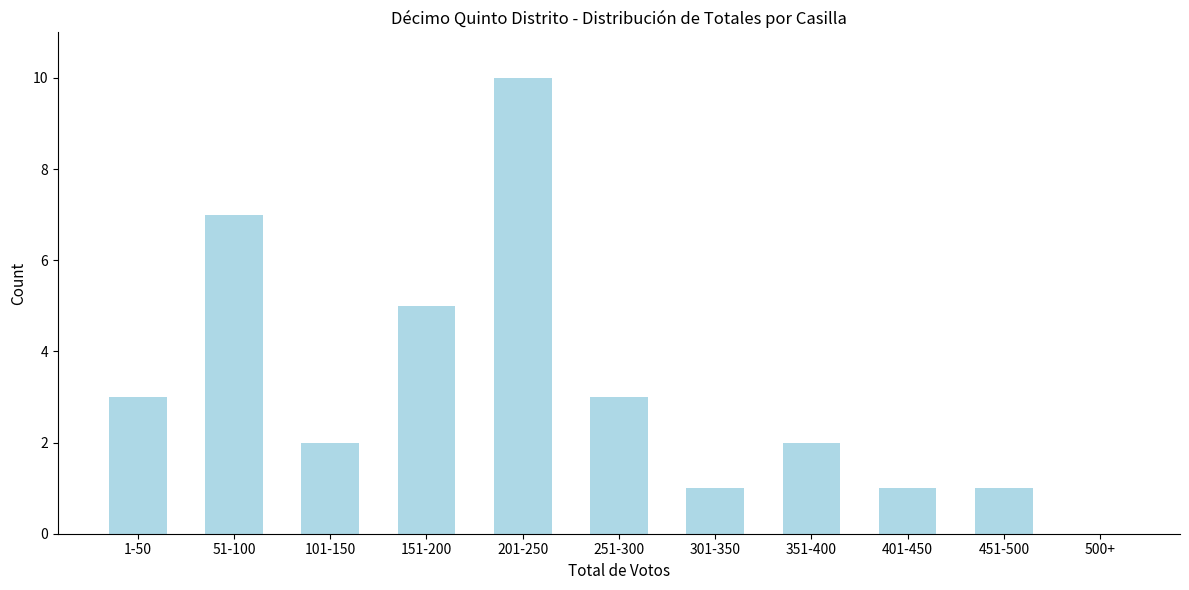

Reading left to right, what are all the values shown in this chart?

1-50=3	51-100=7	101-150=2	151-200=5	201-250=10	251-300=3	301-350=1	351-400=2	401-450=1	451-500=1	500+=0